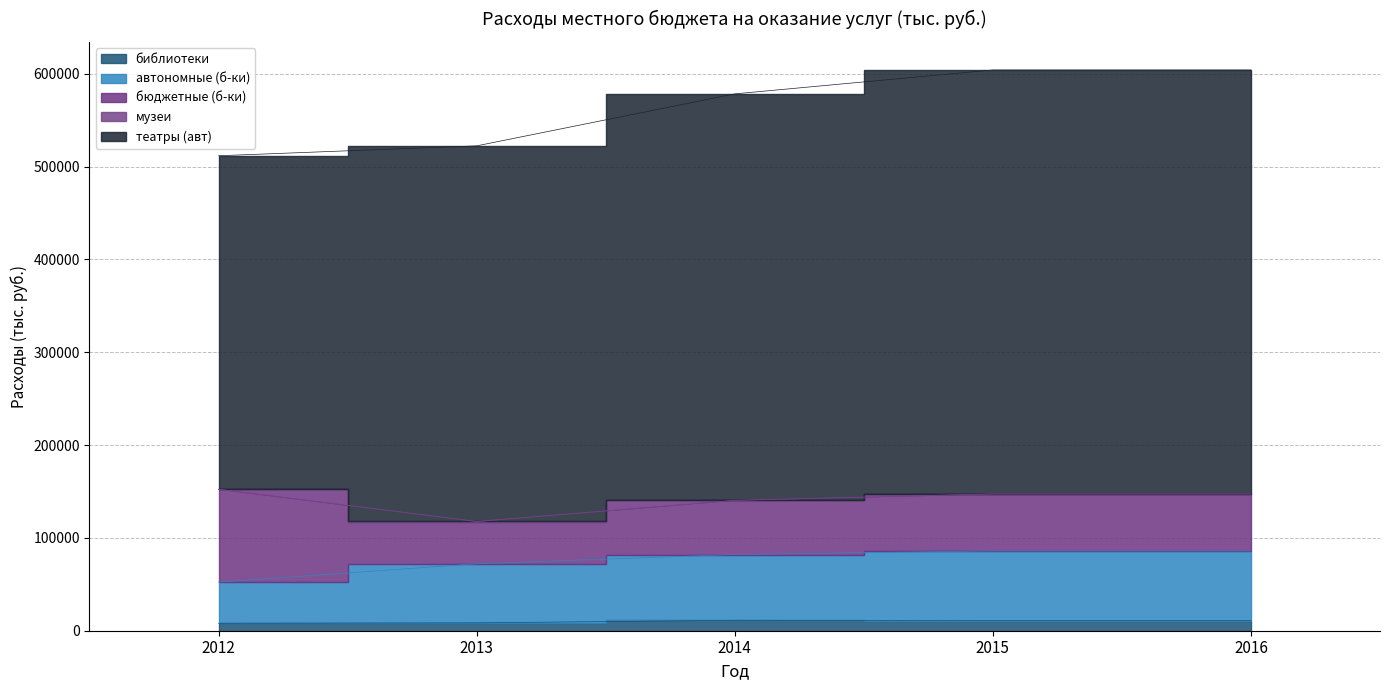

Reading right to left, list all the values displayed in this chart.

библиотеки: 10821.0	10821.0	11256.9	8484.8	8018.1
автономные (б-ки): 75180.1	75180.1	70837.2	63645.2	44336.6
бюджетные (б-ки): 61159.2	61159.2	58196.9	45350.3	99909.8
музеи: 285.6	285.6	215.1	243.3	210.3
театры (авт): 456660.3	456660.3	437834.2	404618.4	359205.9